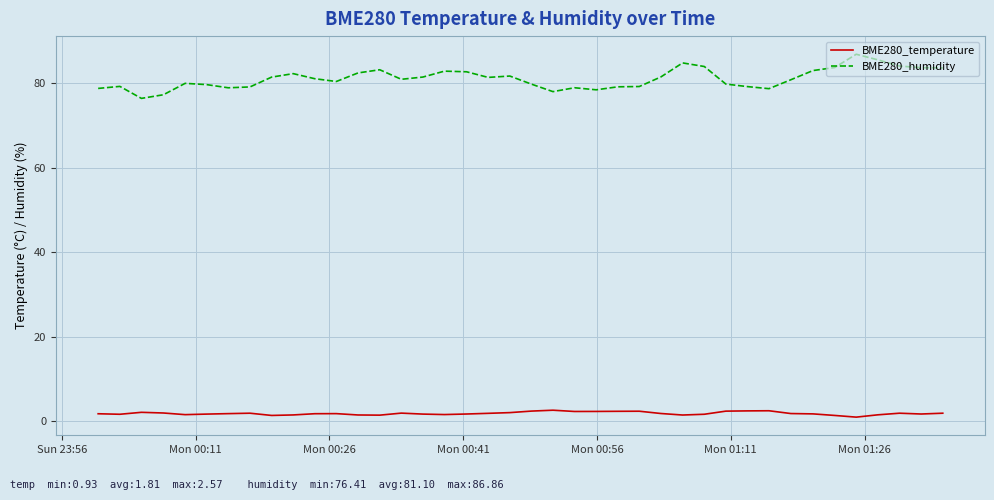

List the series in order of their overall mean, lowest first.

BME280_temperature, BME280_humidity